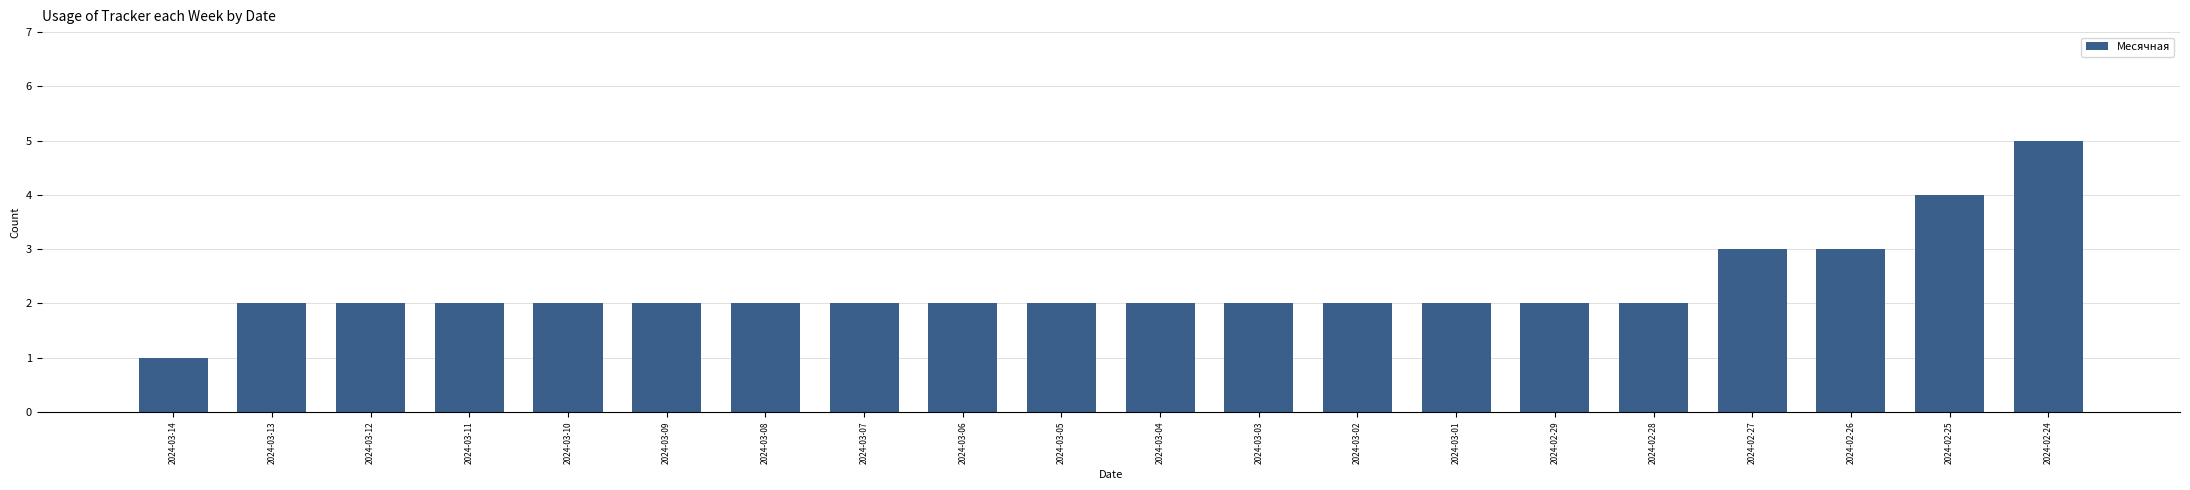

The value at 2024-03-06 is 2. True or false?

True